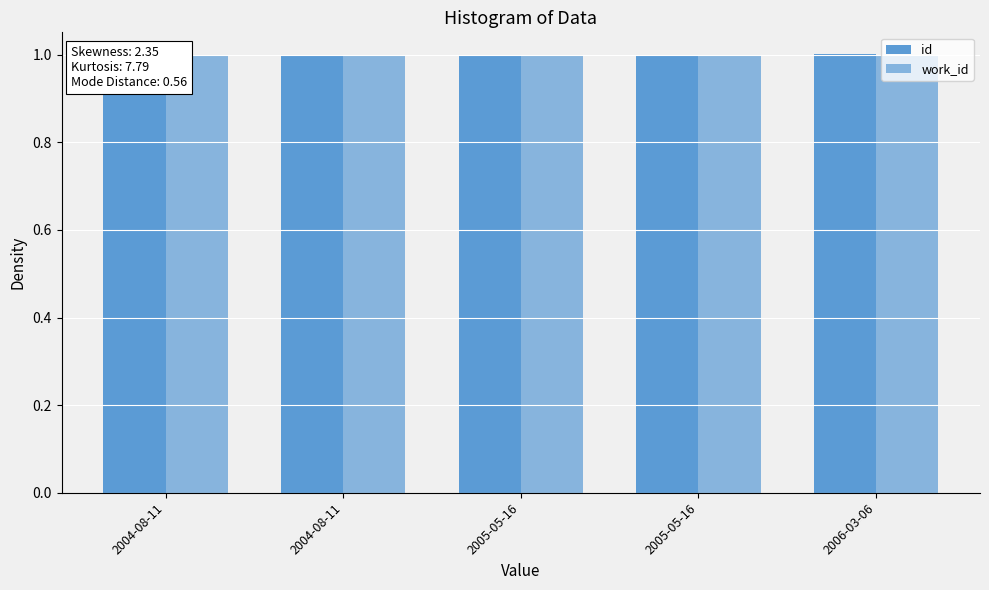

What are all the series names shown in the legend?

id, work_id